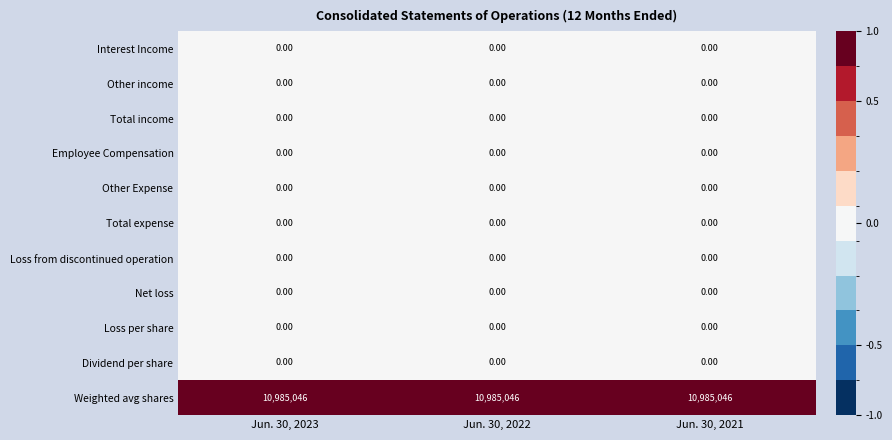

At how many categories does at least one series exceed 9279958?

3